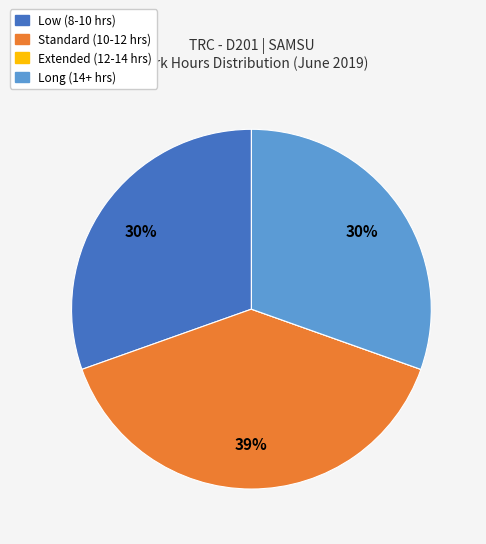

To the nearest percent, what is the average slice percentage?

25%